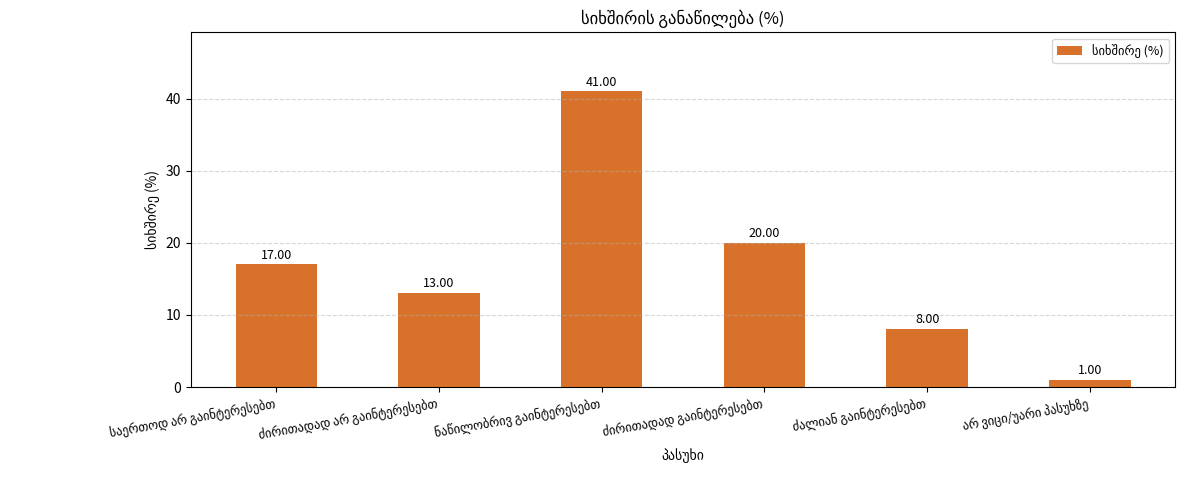

What is the average value?

17